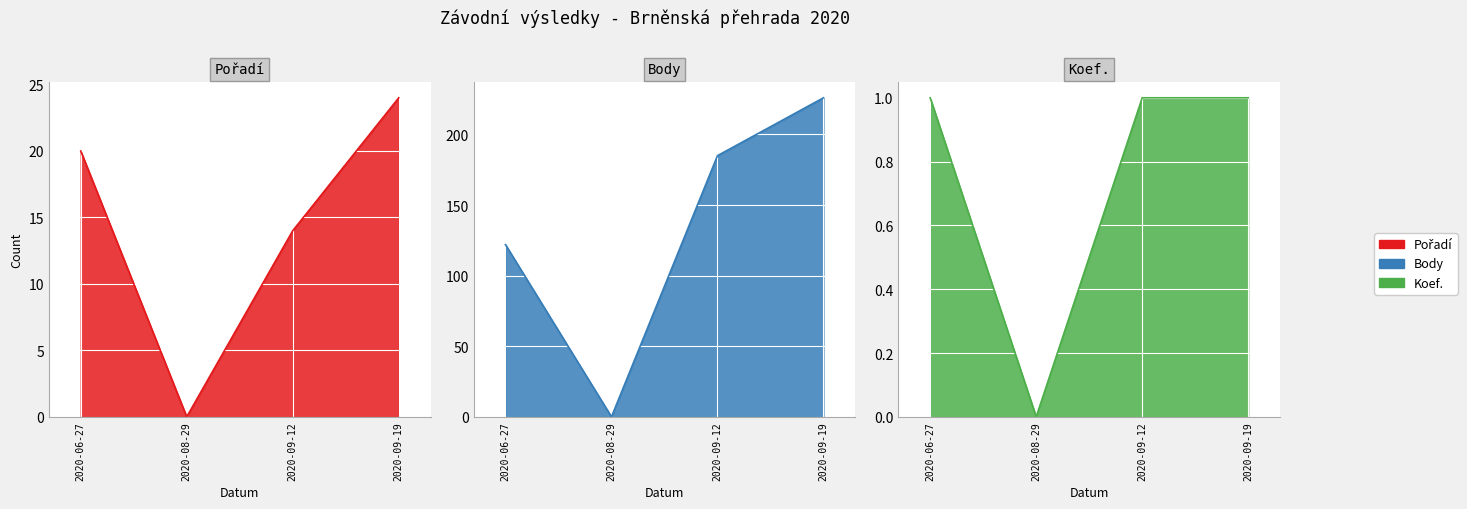

What is the average value of the Koef. series?

1